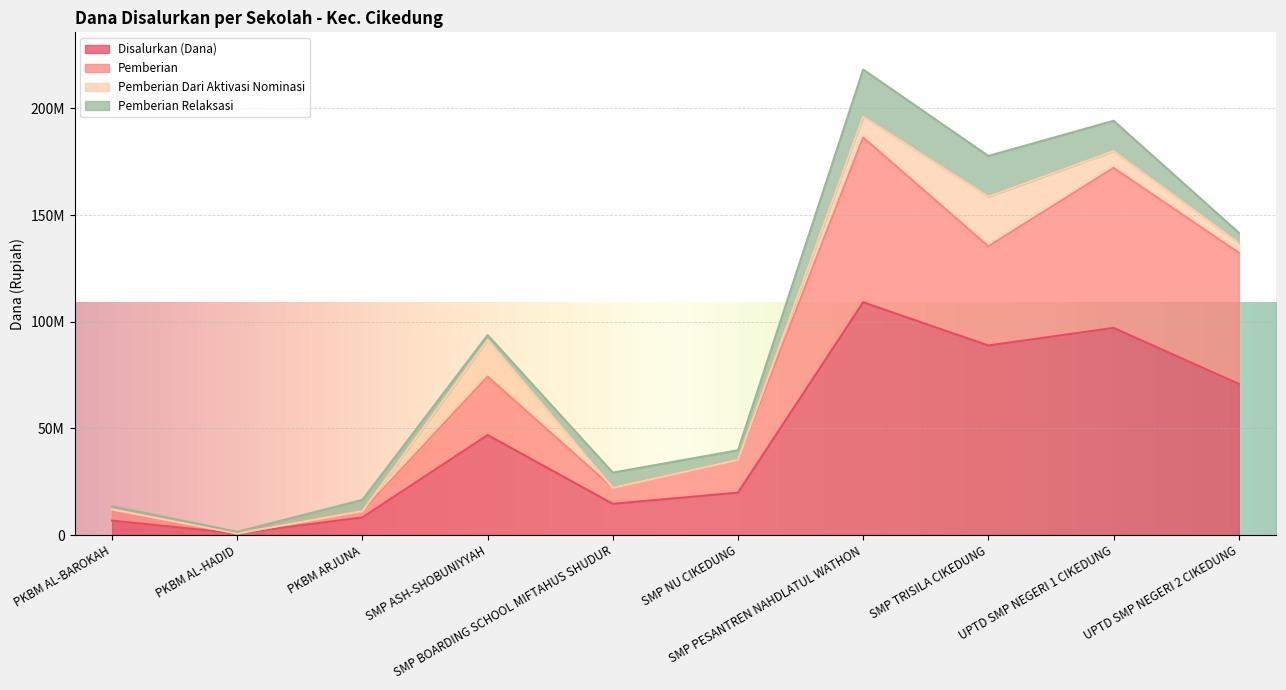

How many values in the Disalurkan (Dana) series exceed 46875000?

4